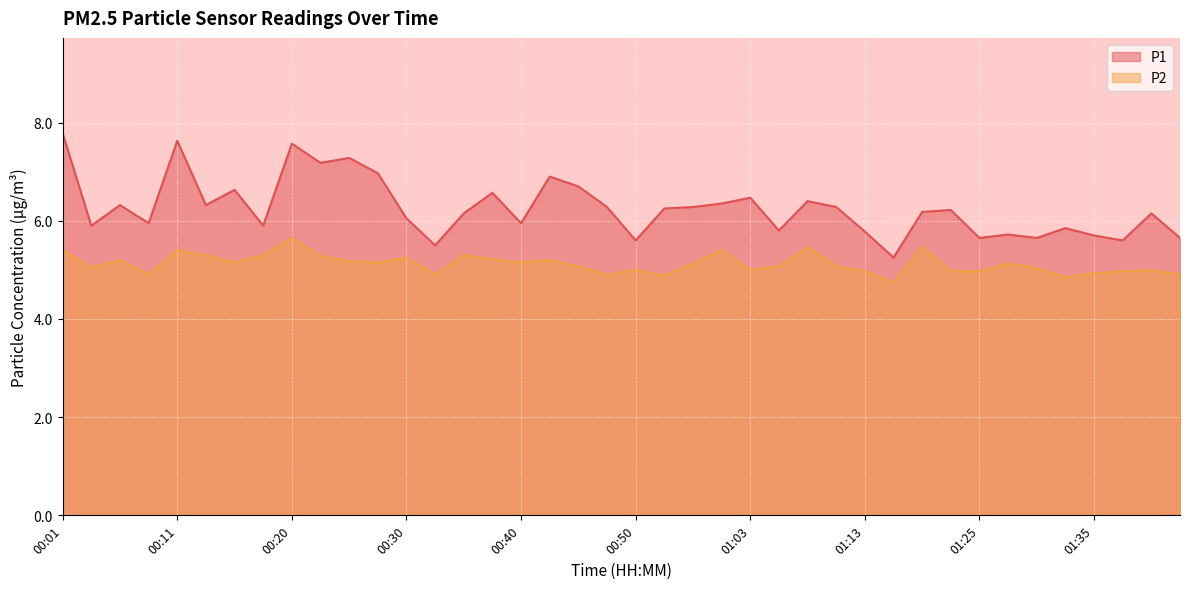

True or false: P2 and P1 intersect in this chart.

False